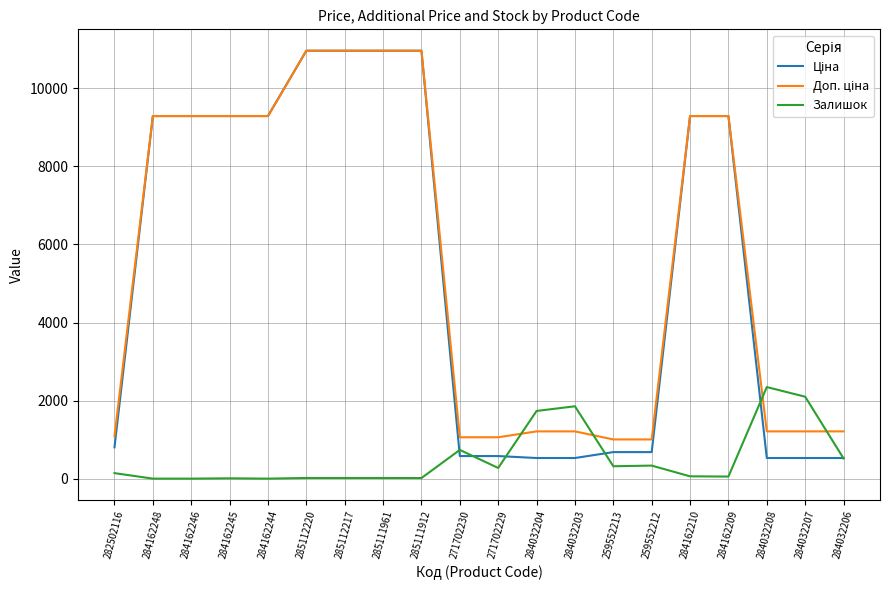

Is it true that Залишок equals 15.0 at 285111912?

True